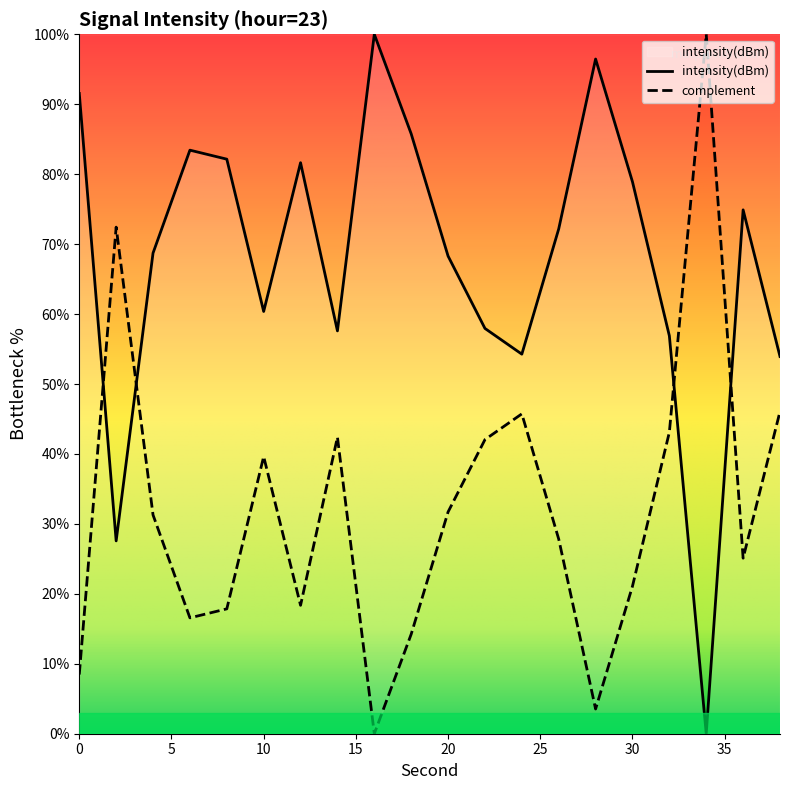

How many lines are shown in the chart?

2